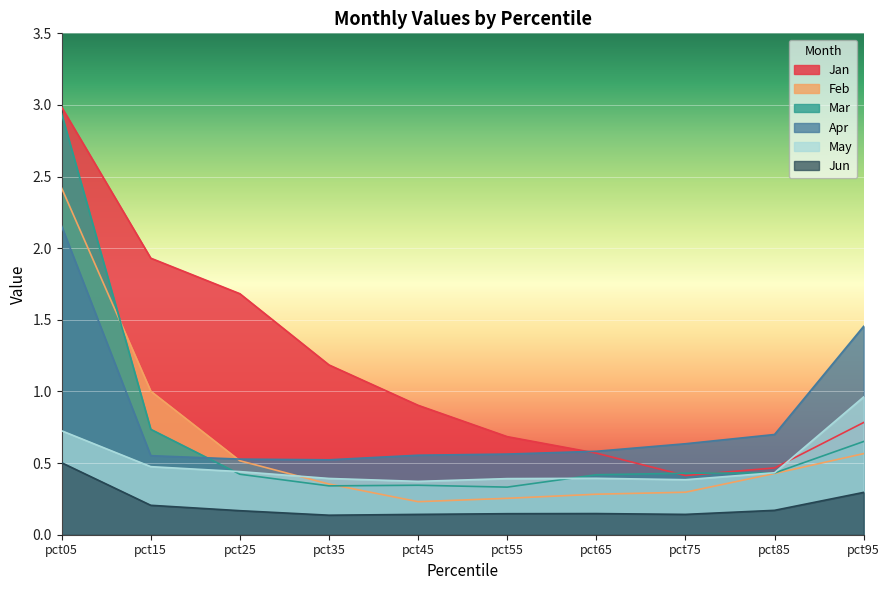

What is the total value across all series at pct15?

4.9